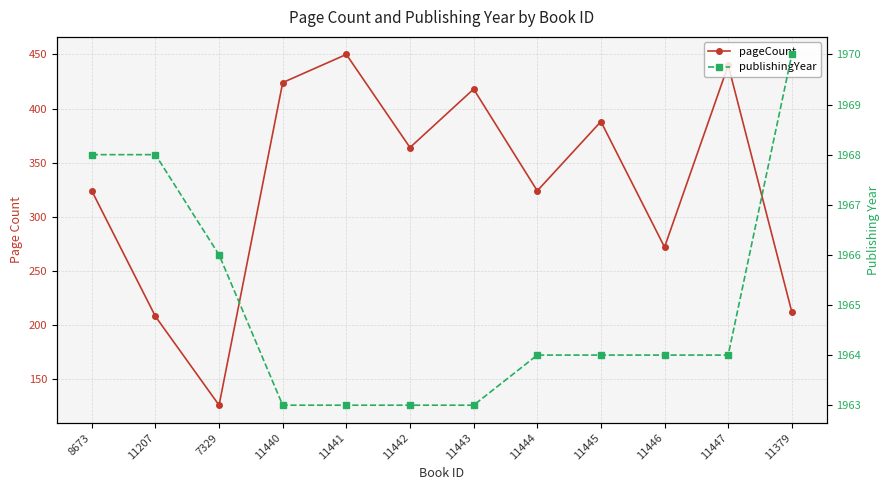

How many distinct data groups are displayed?

2